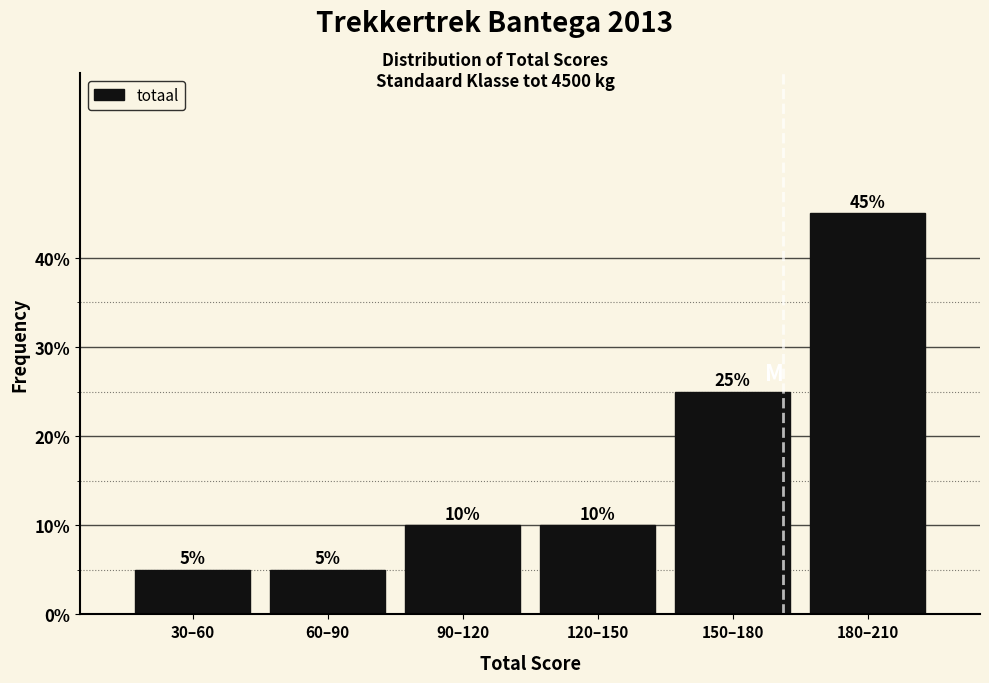

Reading left to right, list all the values displayed in this chart.

30–60=5	60–90=5	90–120=10	120–150=10	150–180=25	180–210=45